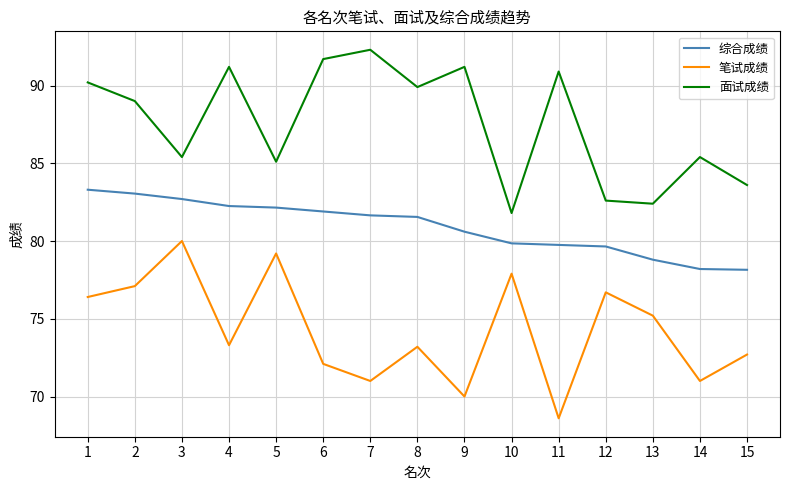

What is the difference between the maximum and minimum values in the 笔试成绩 series?

11.4